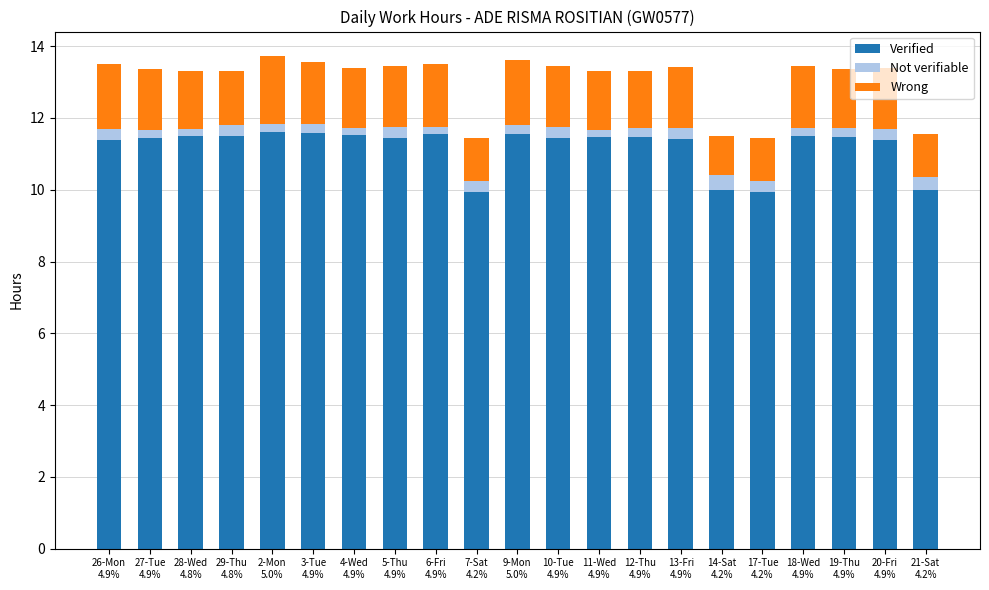

What is the maximum value for Verified?

11.6